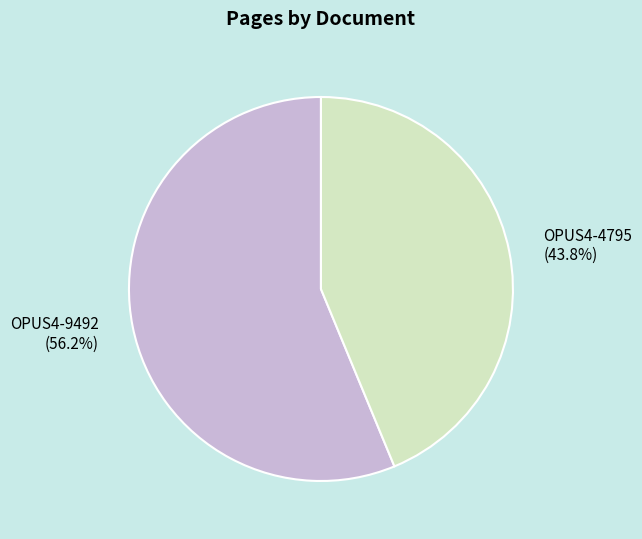

Rank the categories by value from lowest to highest.

OPUS4-4795, OPUS4-9492